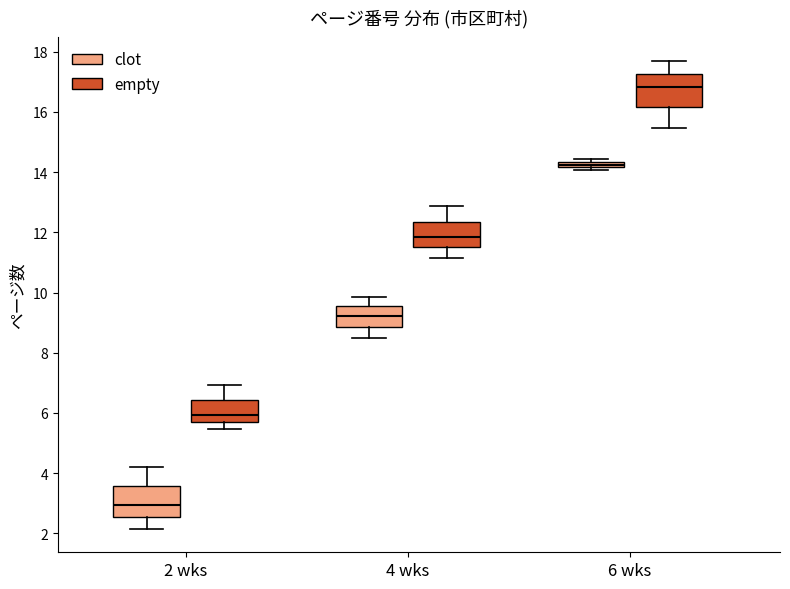

Which box has the lowest median line?

2 wks (clot)